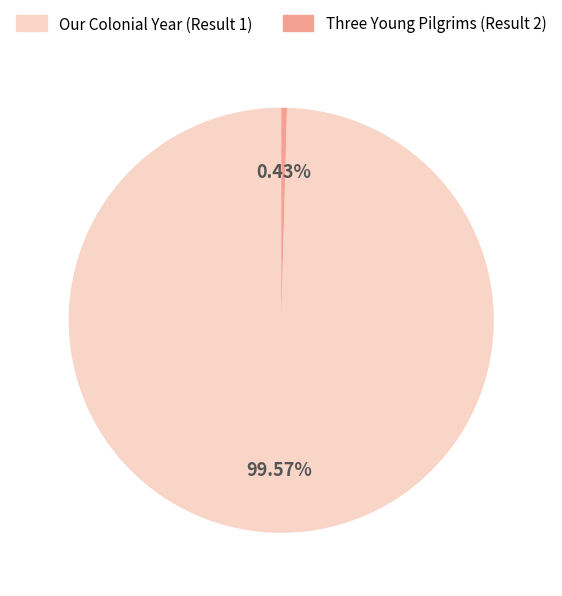

Count the number of slices in the pie.

2